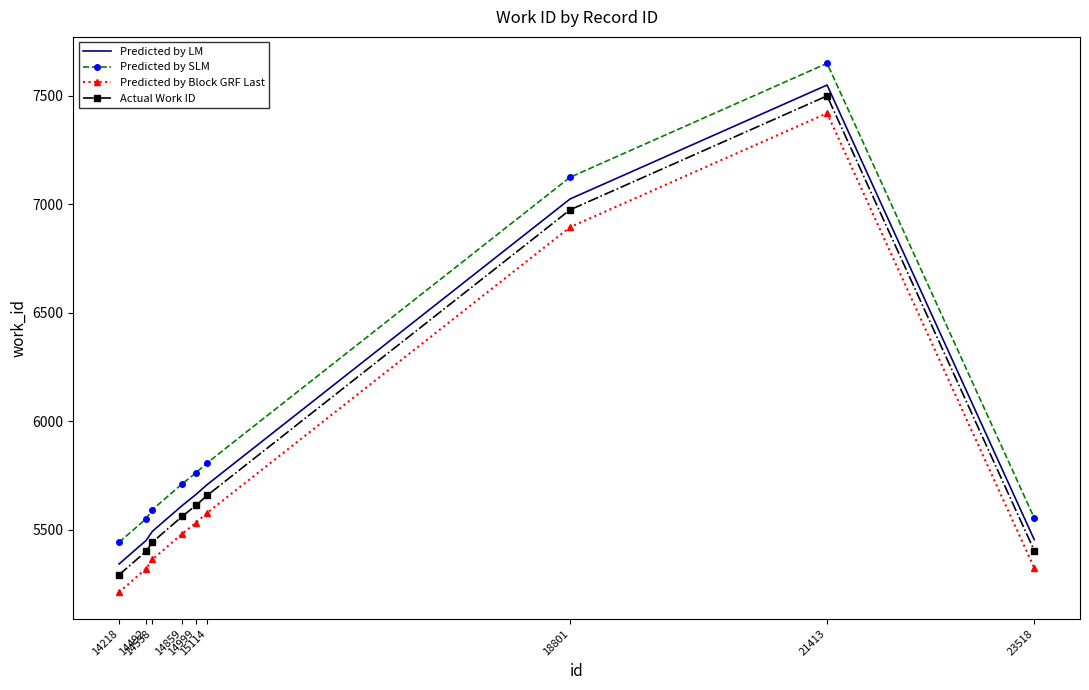

What is the maximum value for Actual Work ID?

7499